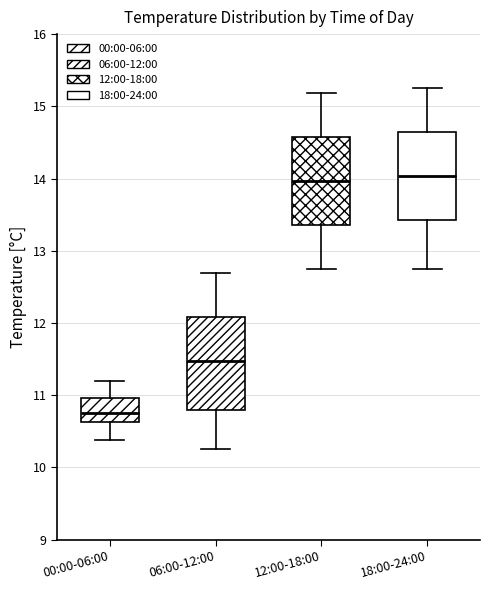

Reading left to right, transcribe this box plot: for each box, give where its median line is, the range the box spans, and where its two whiskers end, as read against the y-axis. The values are not printed on the chart, so give them approximately, as read against the axis.

00:00-06:00: median 10.8, box 10.6 to 11.0, whiskers 10.4 to 11.2
06:00-12:00: median 11.5, box 10.8 to 12.1, whiskers 10.3 to 12.7
12:00-18:00: median 14.0, box 13.4 to 14.6, whiskers 12.8 to 15.2
18:00-24:00: median 14.0, box 13.4 to 14.6, whiskers 12.8 to 15.3